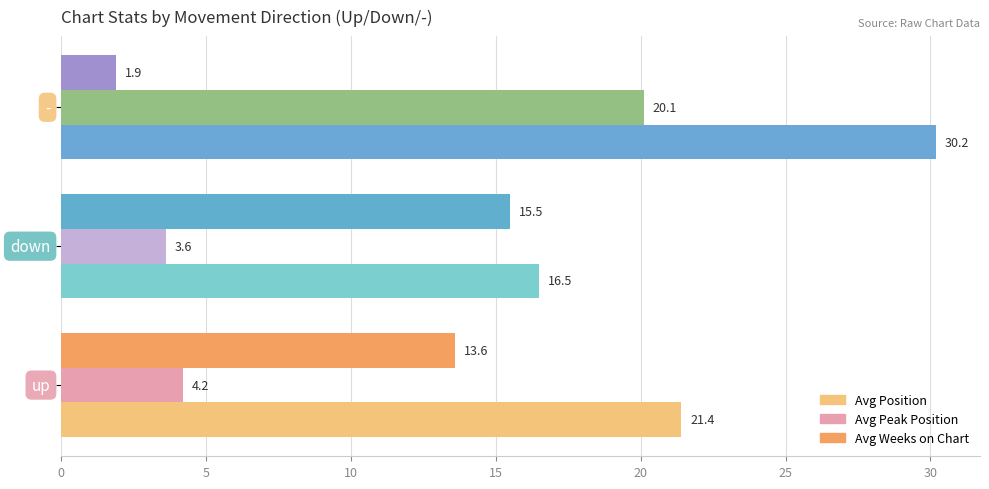

Which series has the largest range (max minus min)?

Avg Peak Position